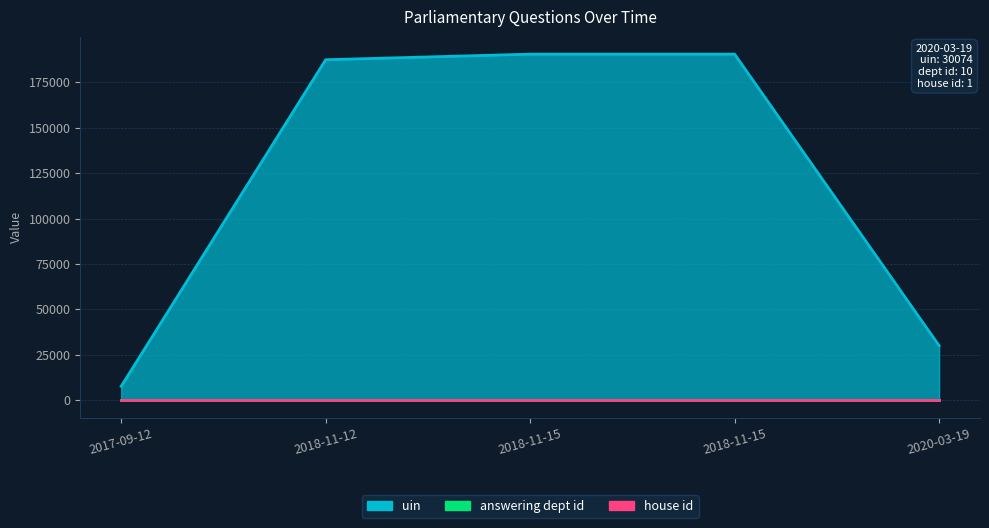

Which series has the largest total across all categories?

uin